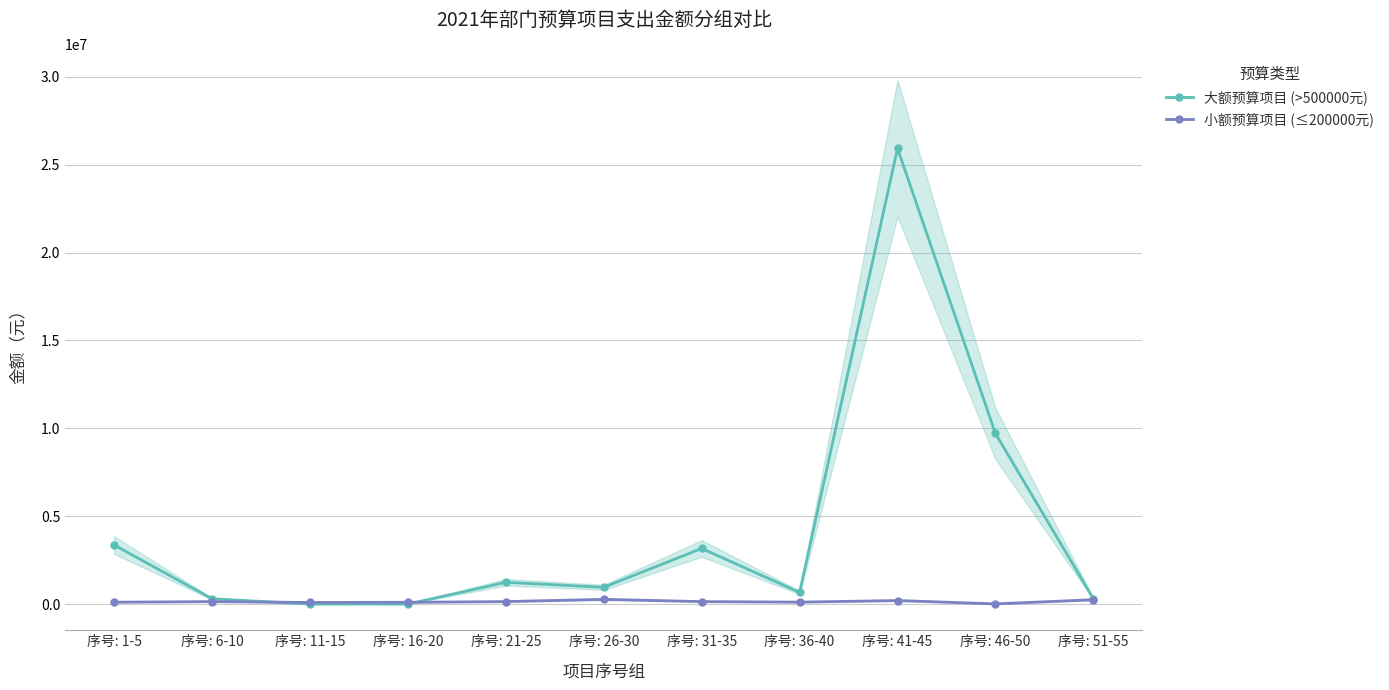

At which label does 大额预算项目 (>500000元) first exceed 952400?

序号: 1-5